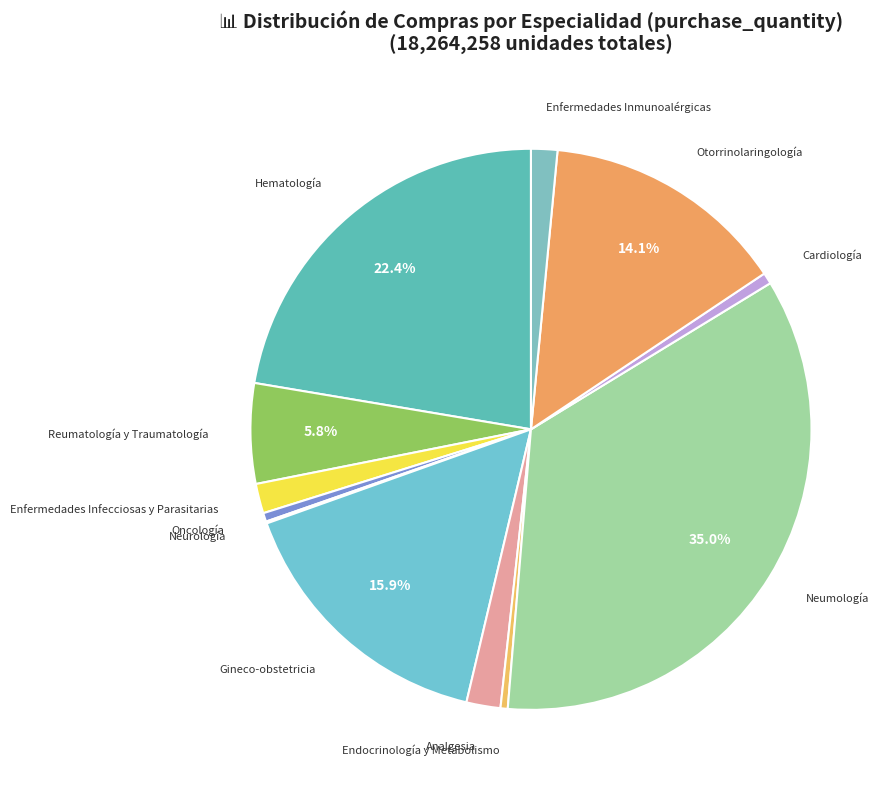

Between Otorrinolaringología and Hematología, which is larger?

Hematología